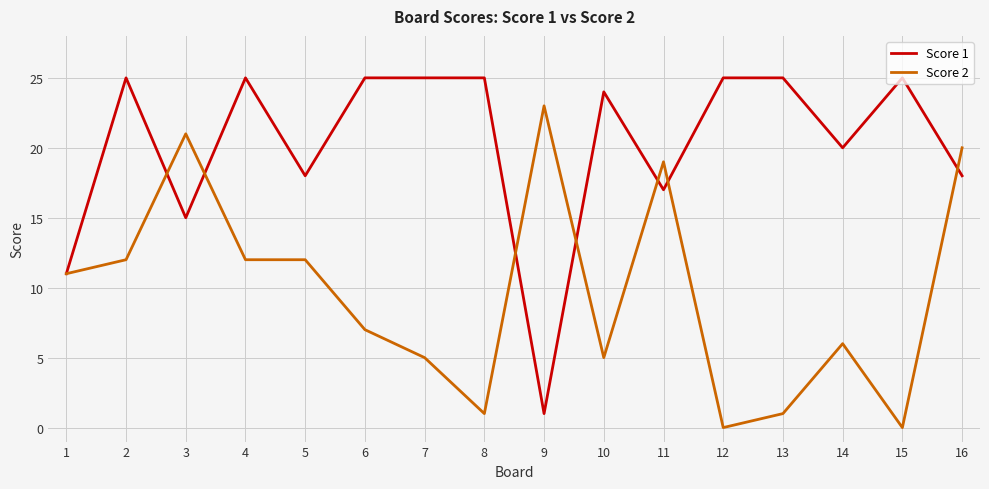

Count the number of data series in this chart.

2